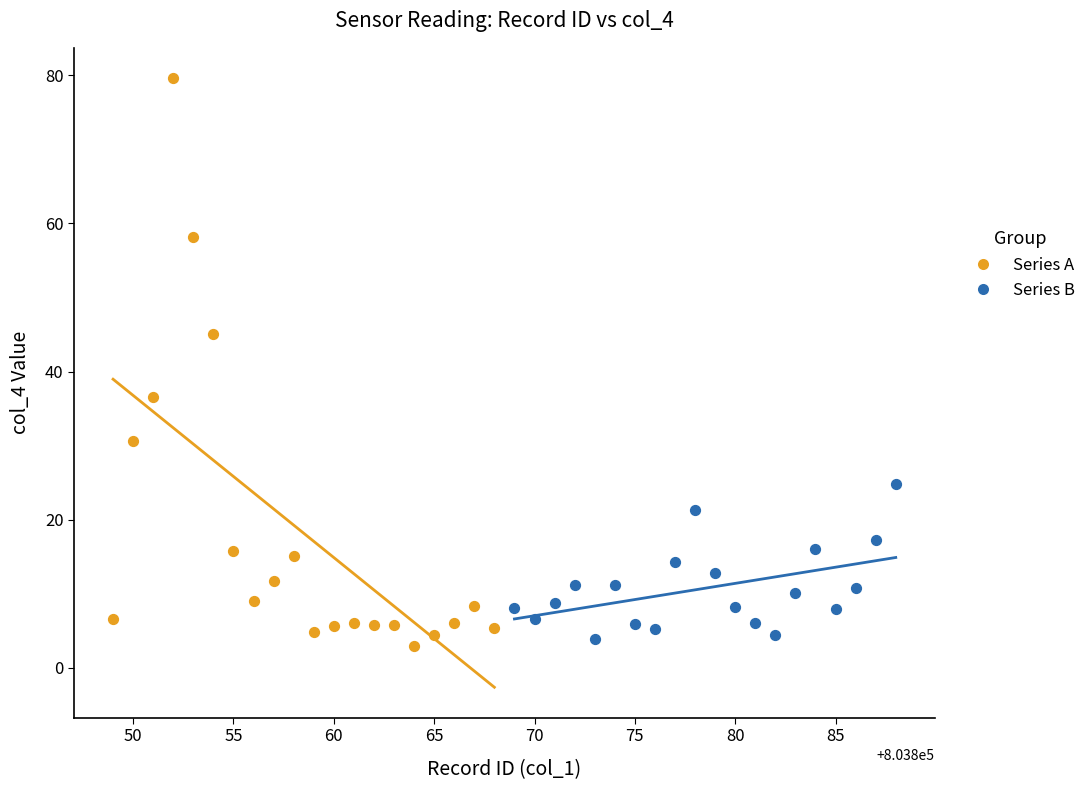

Which series contains the lowest Y value?

Series A